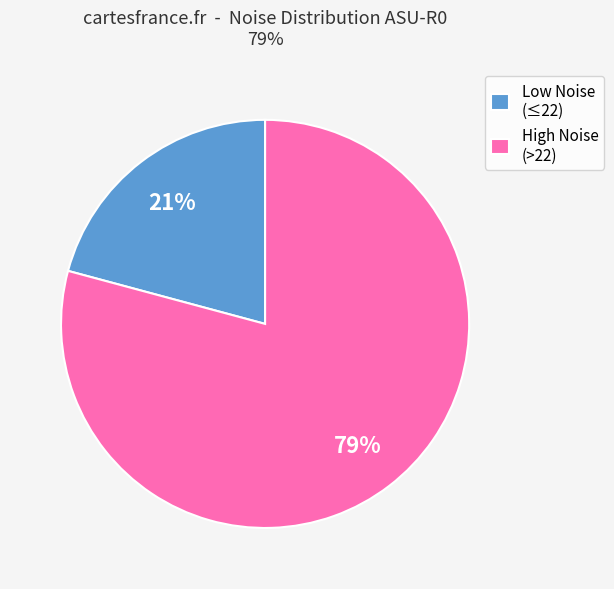

To the nearest percent, what percentage of the pie is High Noise (>22)?

79%